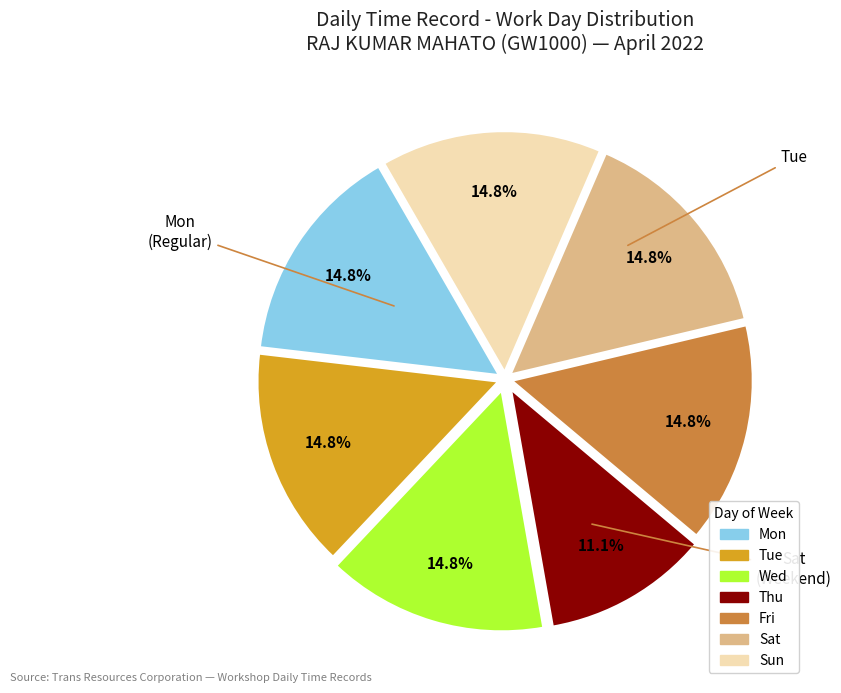

Is there any slice that represents more than half of the pie?

No